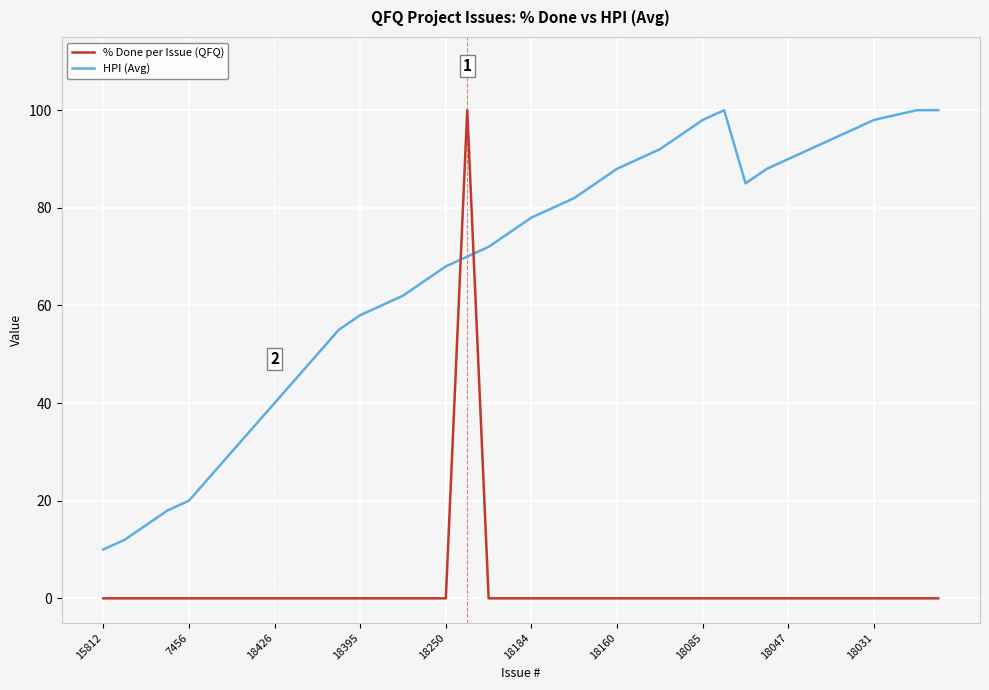

Which series has the largest total across all categories?

HPI (Avg)